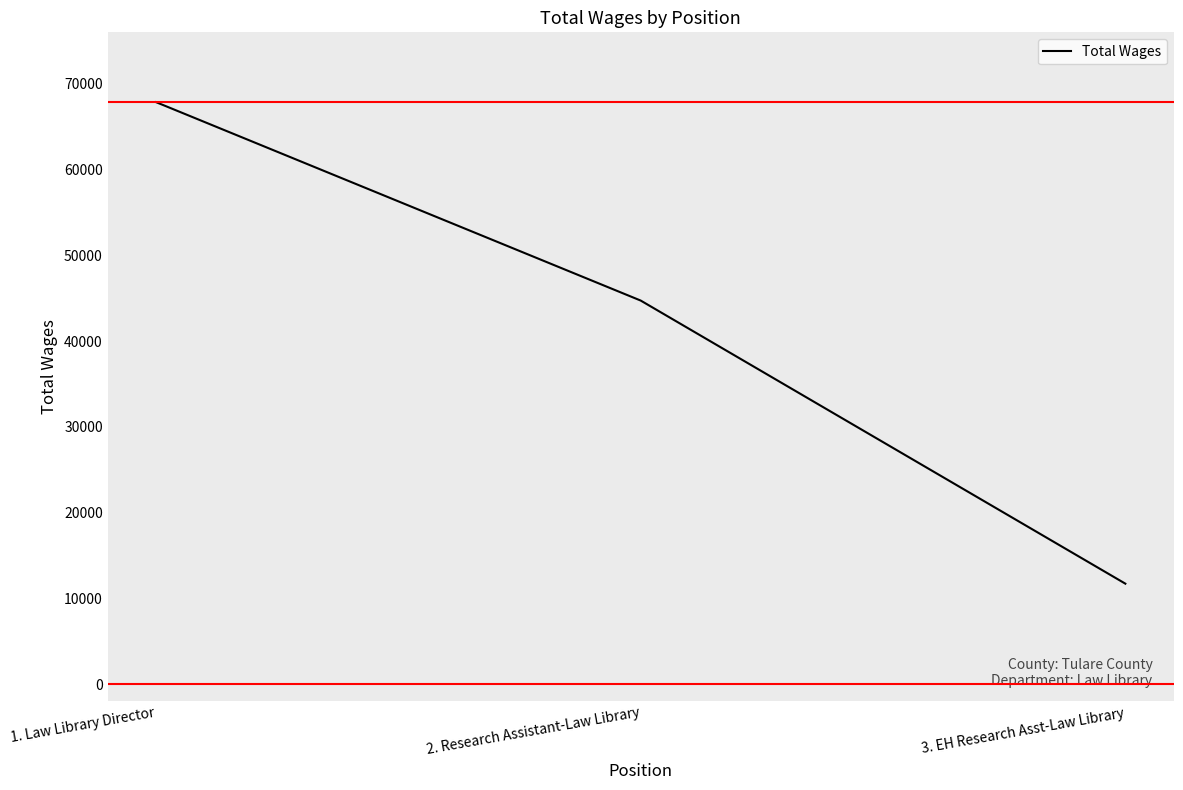

What is the difference between the maximum and second lowest values?

23134